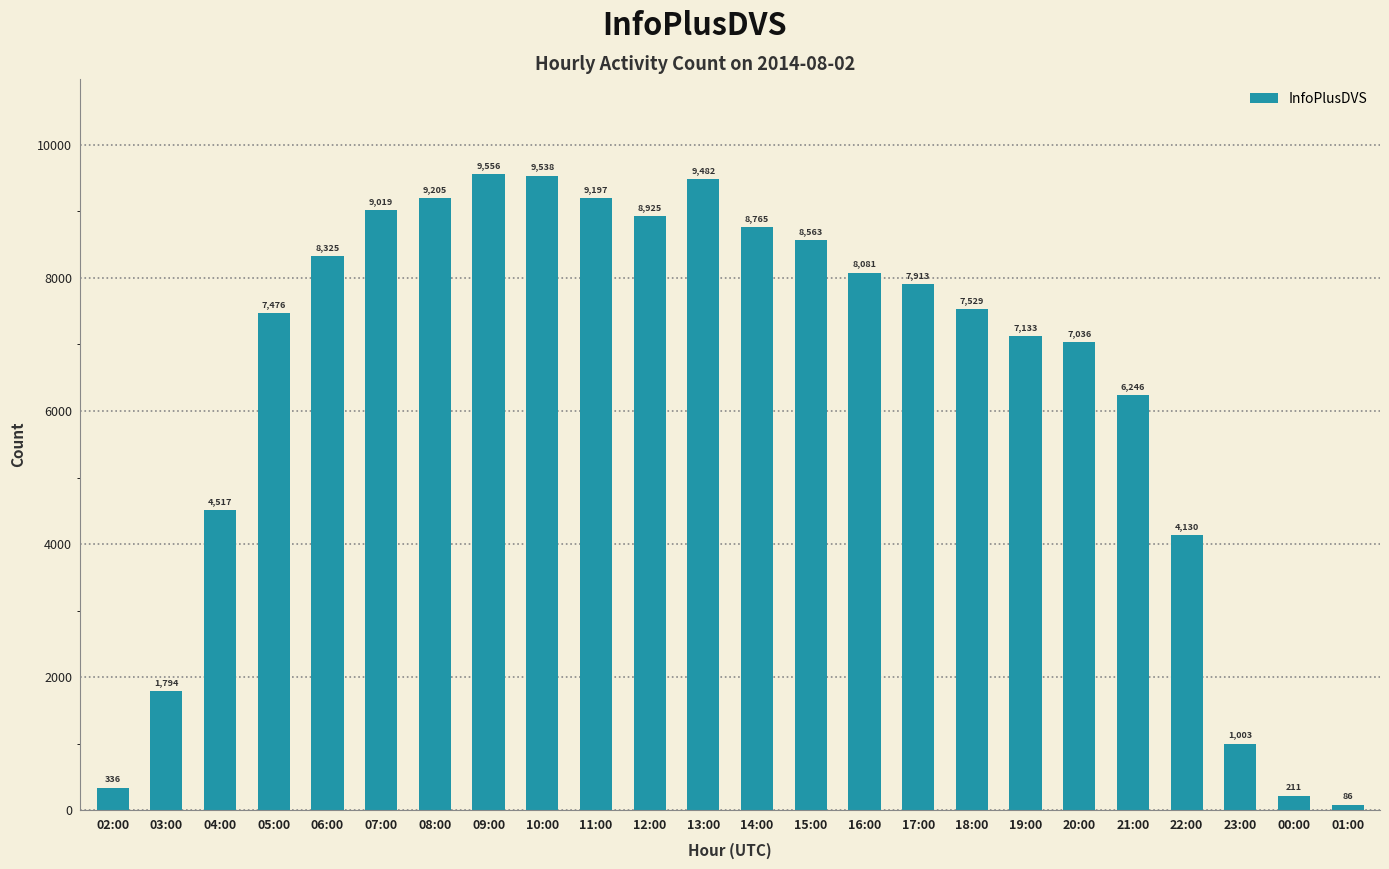

What is the average value?

6419